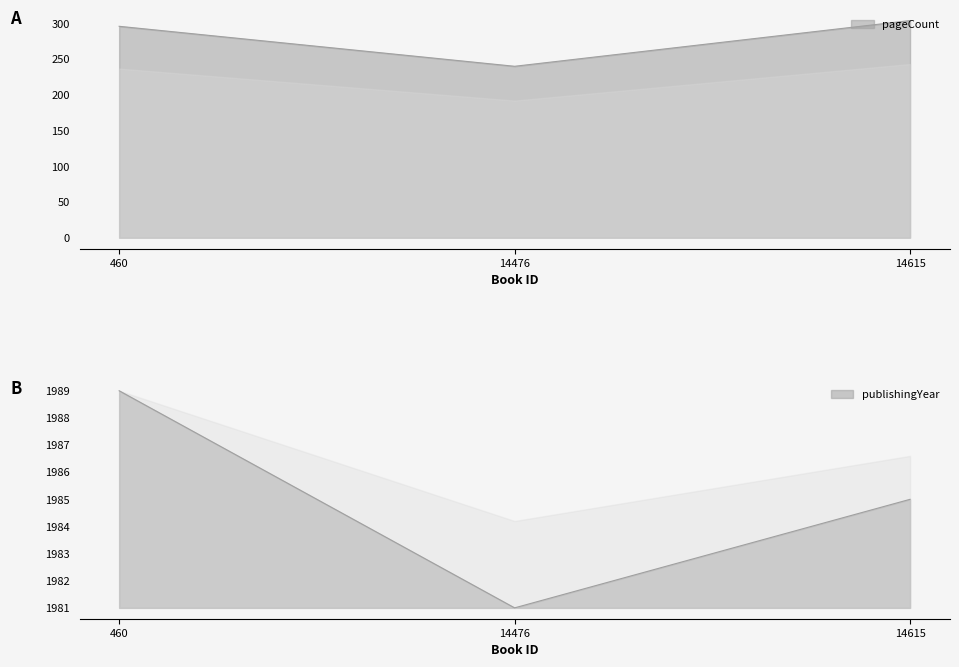

At which category does the chart reach its peak across all series?

460